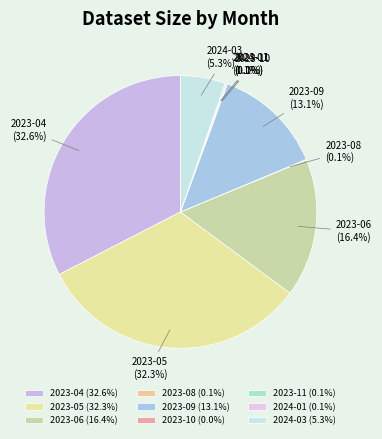

Which slice is the largest?

2023-04